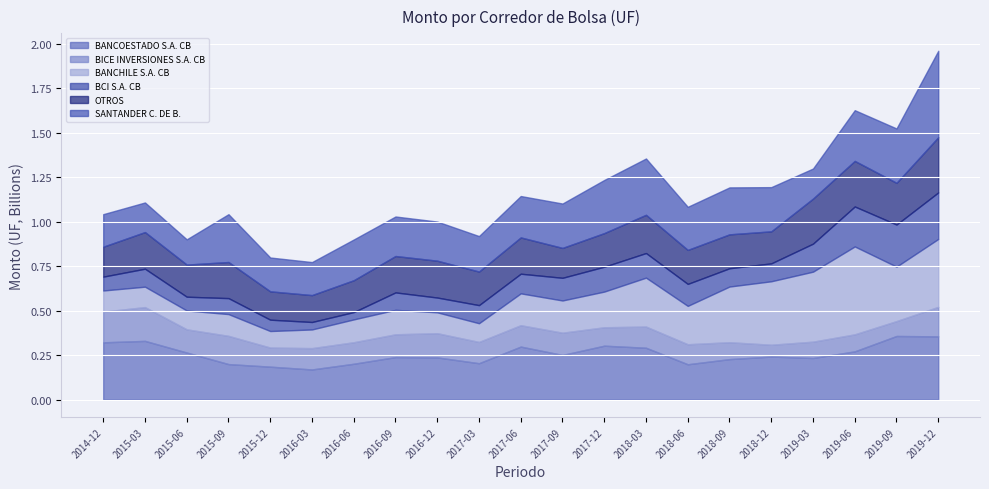

Rank the series by their maximum value, from lowest to highest.

BICE INVERSIONES S.A. CB, BCI S.A. CB, OTROS, BANCOESTADO S.A. CB, SANTANDER C. DE B., BANCHILE S.A. CB